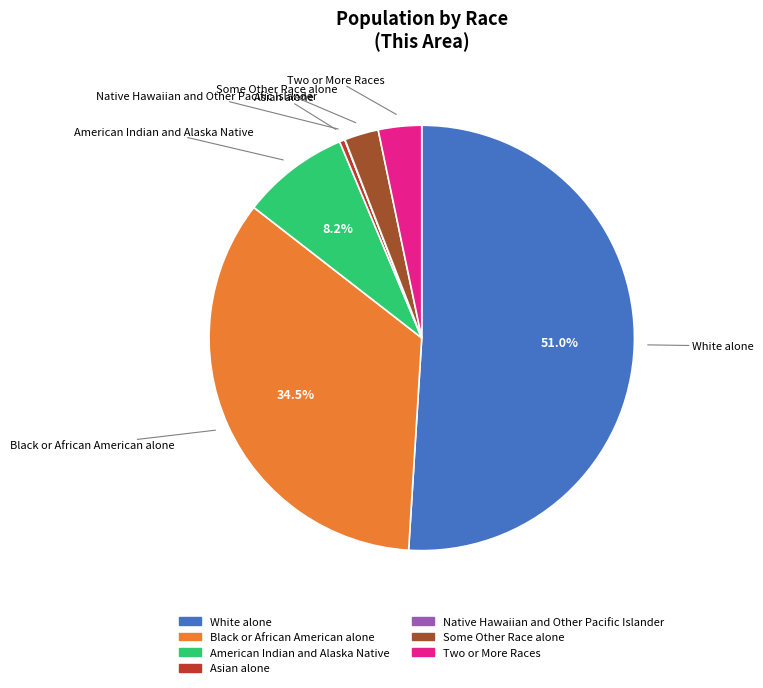

Approximately how many times larger is the value at Two or More Races compared to Asian alone?

8.1